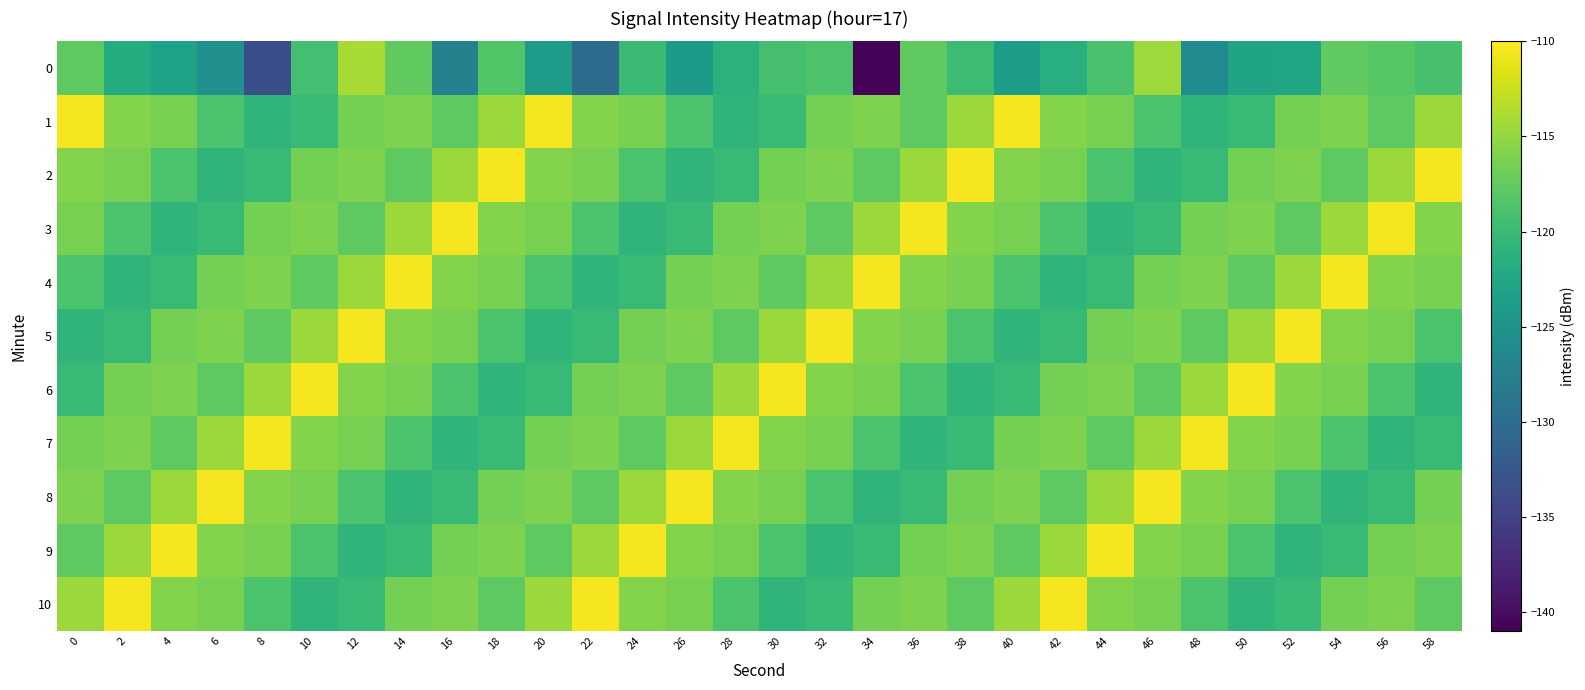

List the series in order of their peak value, lowest first.

0, 1, 2, 3, 4, 5, 6, 7, 8, 9, 10